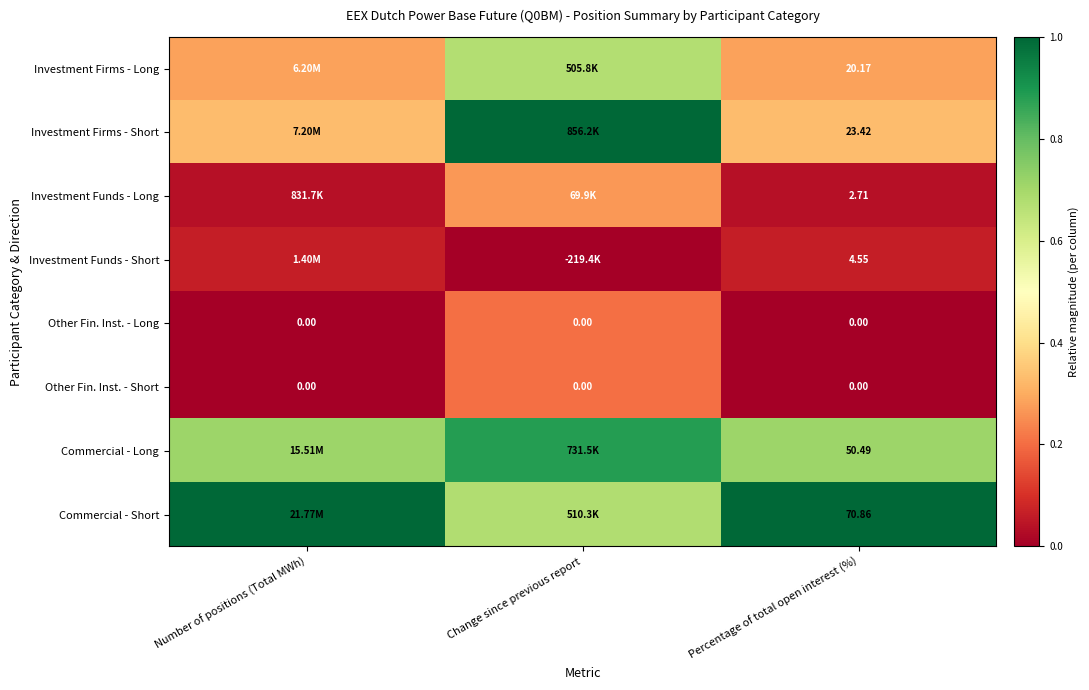

Rank the categories by Investment Funds - Short value from lowest to highest.

Change since previous report, Percentage of total open interest (%), Number of positions (Total MWh)